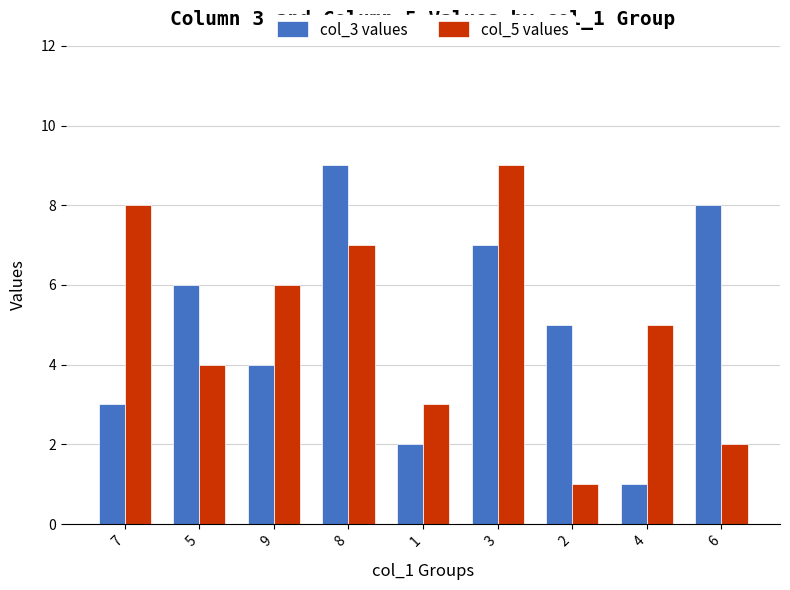

Which series changed the most between 3 and 6?

col_5 values